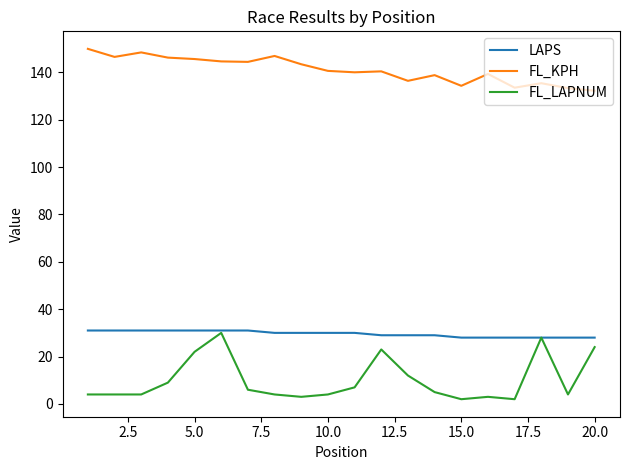

Which series has the largest total across all categories?

FL_KPH